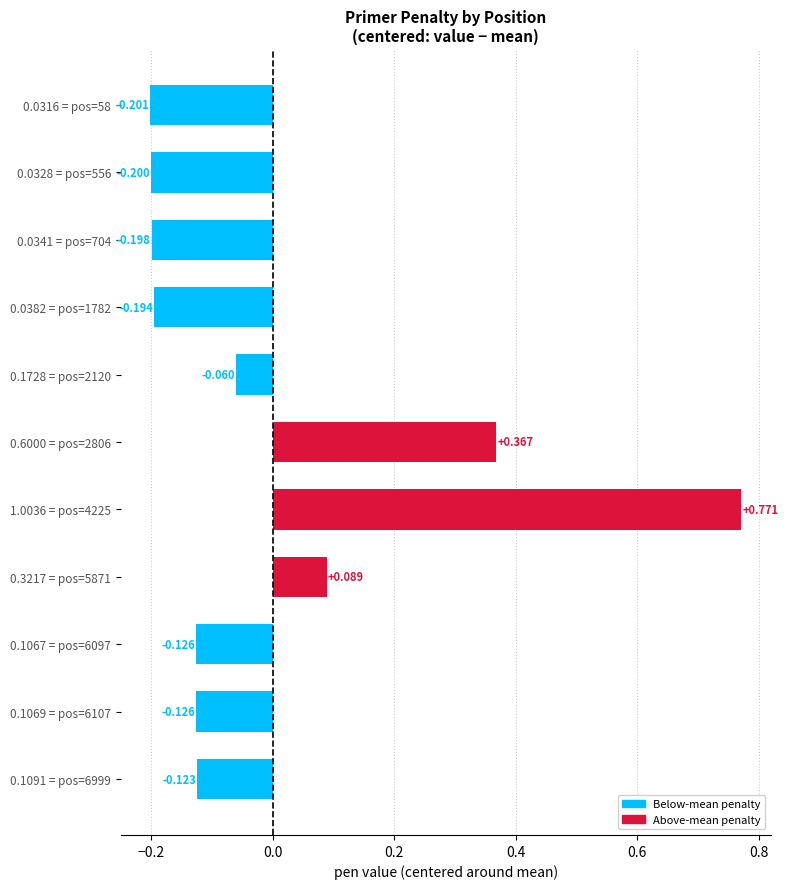

How many data points are above 0?

3